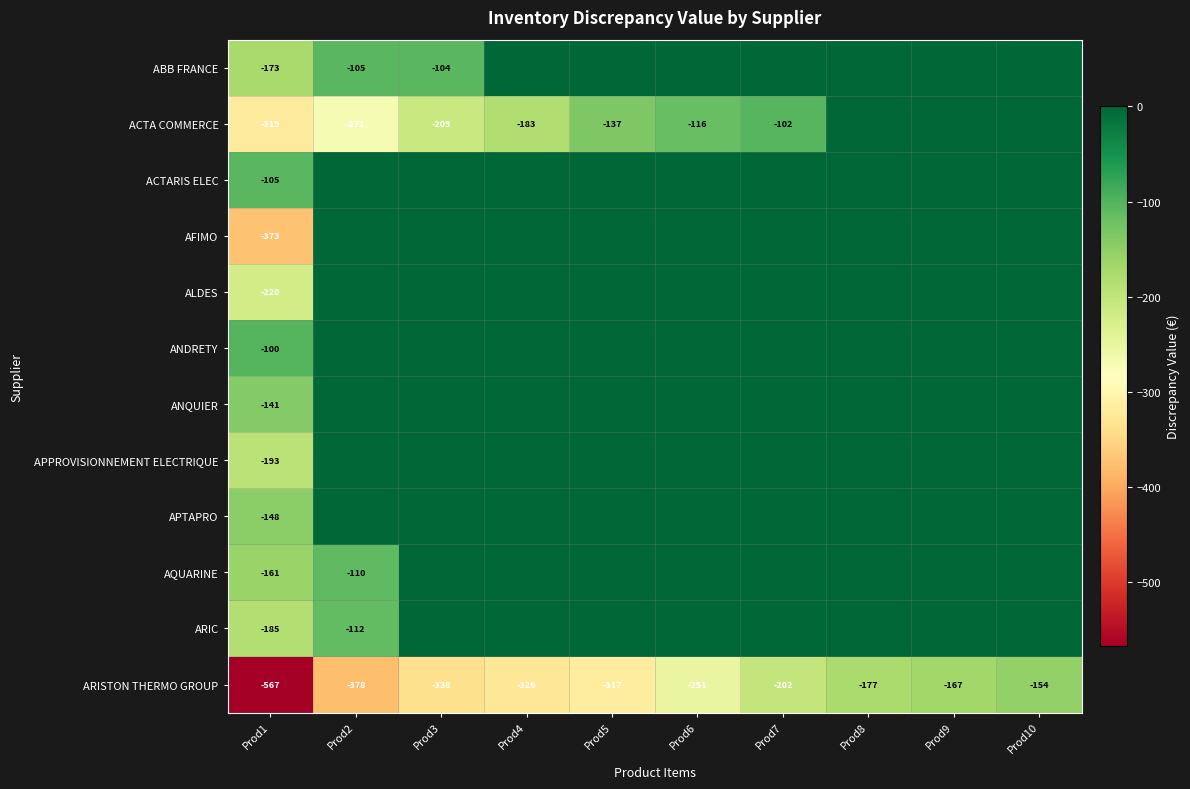

Is it true that AFIMO equals -373 at Prod1?

True